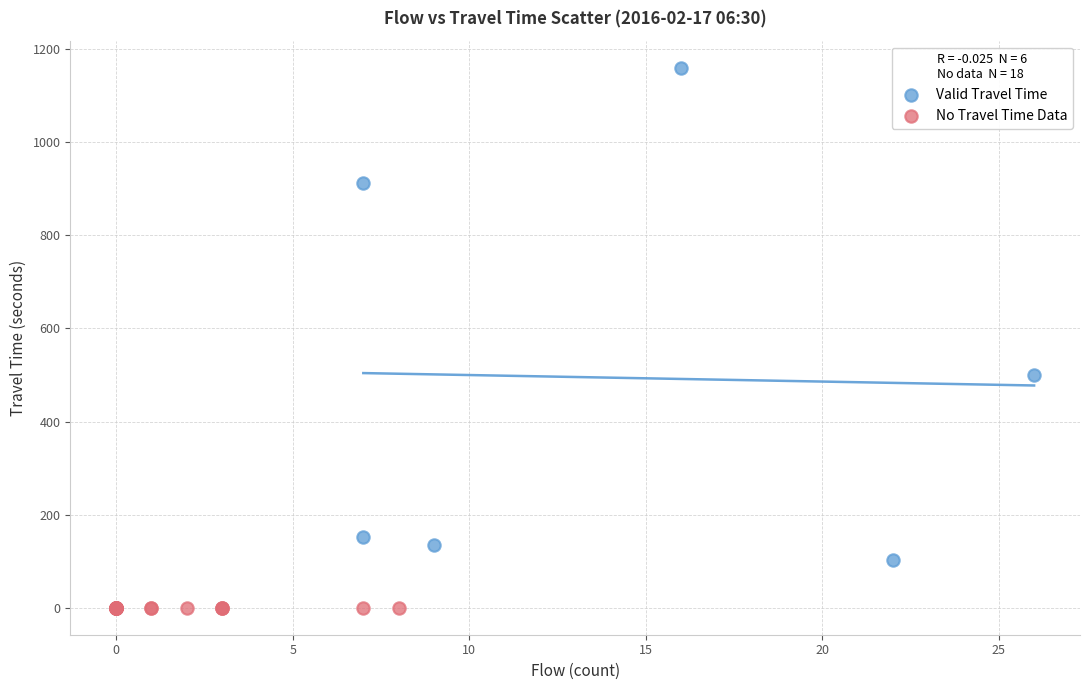

Which series reaches the maximum Y coordinate?

Valid Travel Time